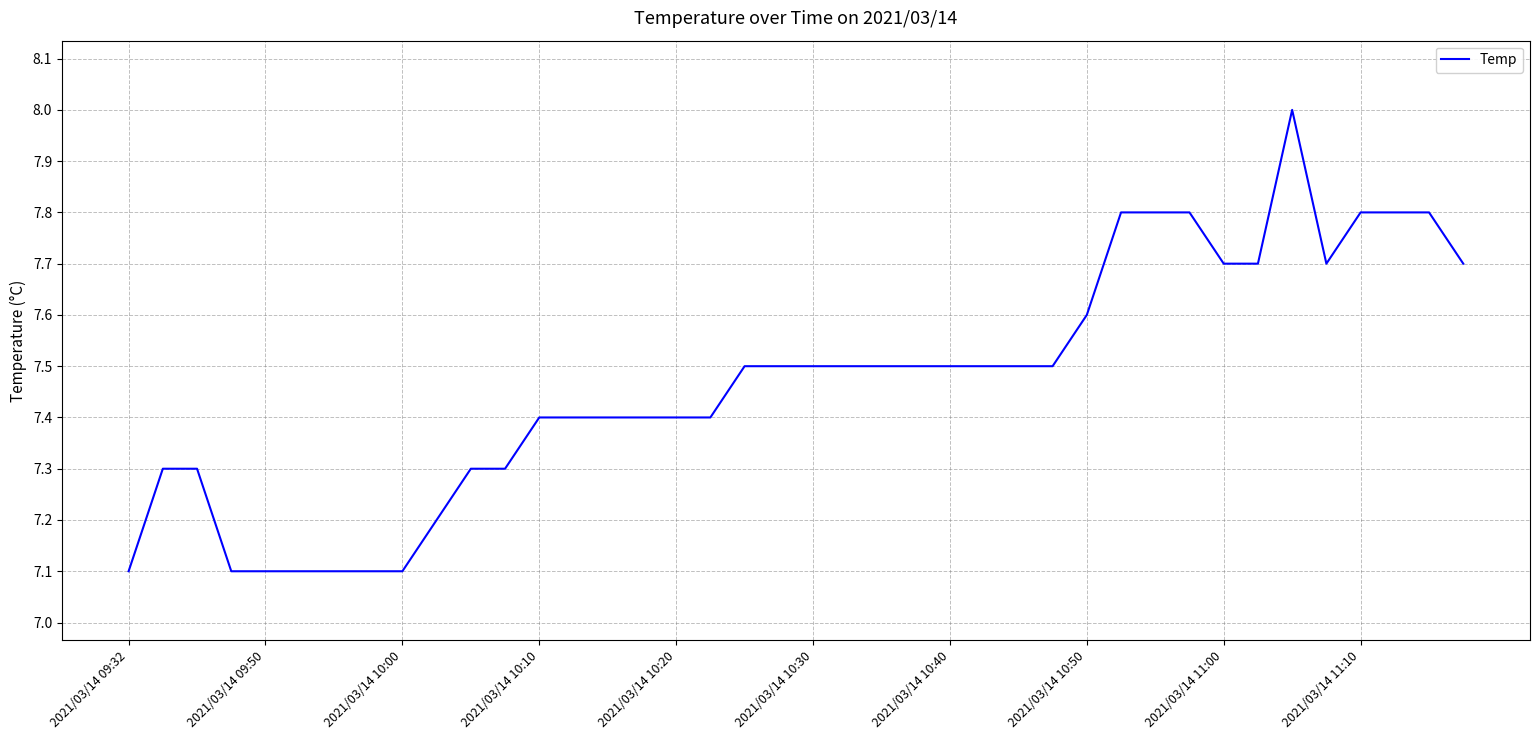

What is the smallest value displayed?

7.1